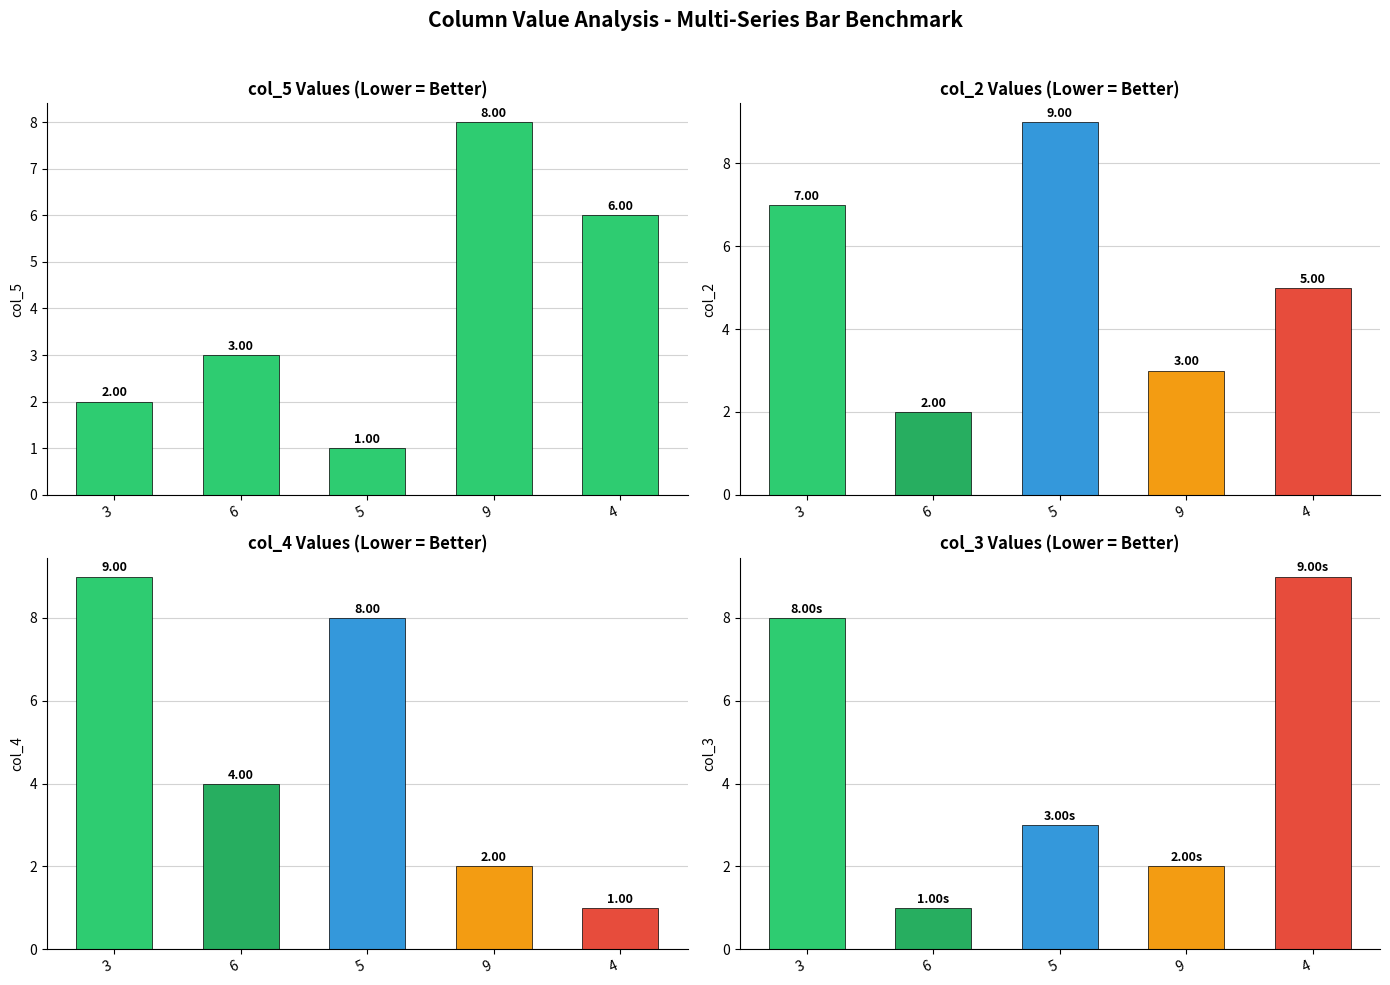

What is the sum of the col_3 values at 5 and 9?

5